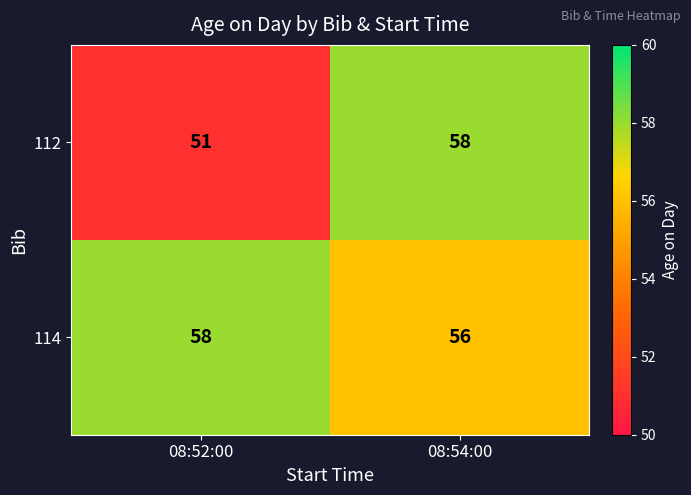

Reading left to right, list all the values displayed in this chart.

112: 08:52:00=51	08:54:00=58
114: 08:52:00=58	08:54:00=56